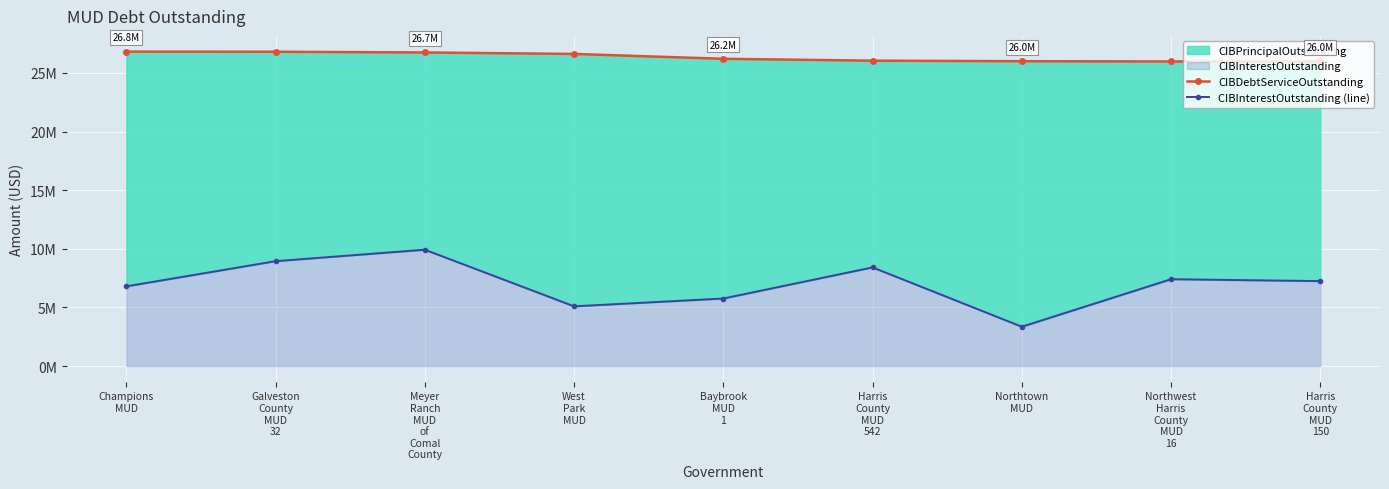

Count the number of categories in the chart.

9